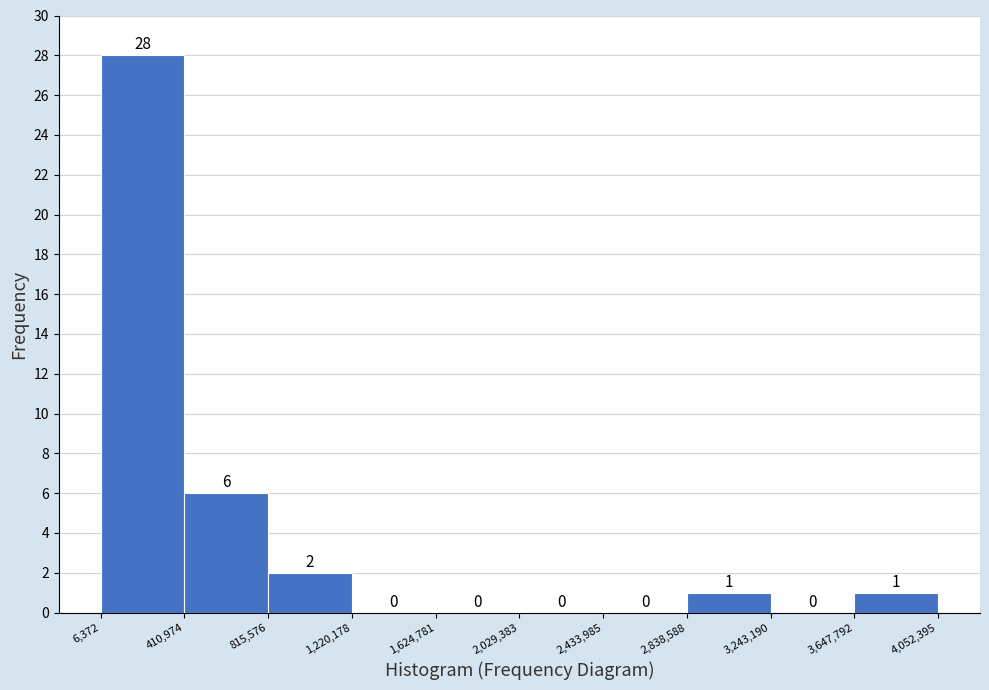

Reading left to right, list every bar in this chart as the range it spans on the x-axis followed by its height.

6,372 to 410,974: 28
410,974 to 815,576: 6
815,576 to 1,220,178: 2
1,220,178 to 1,624,781: 0
1,624,781 to 2,029,383: 0
2,029,383 to 2,433,985: 0
2,433,985 to 2,838,588: 0
2,838,588 to 3,243,190: 1
3,243,190 to 3,647,792: 0
3,647,792 to 4,052,395: 1